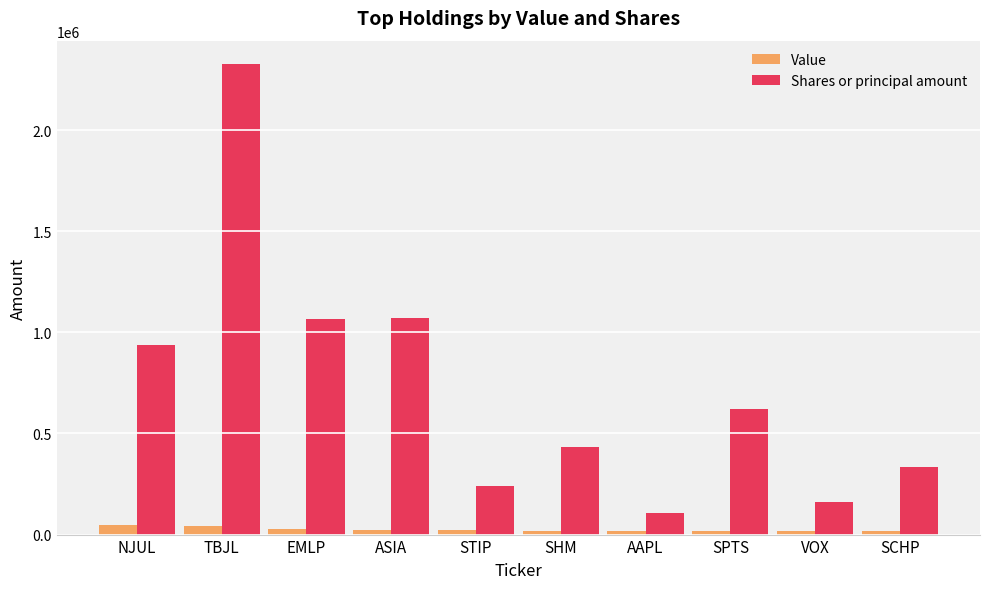

Which series has the largest range (max minus min)?

Shares or principal amount